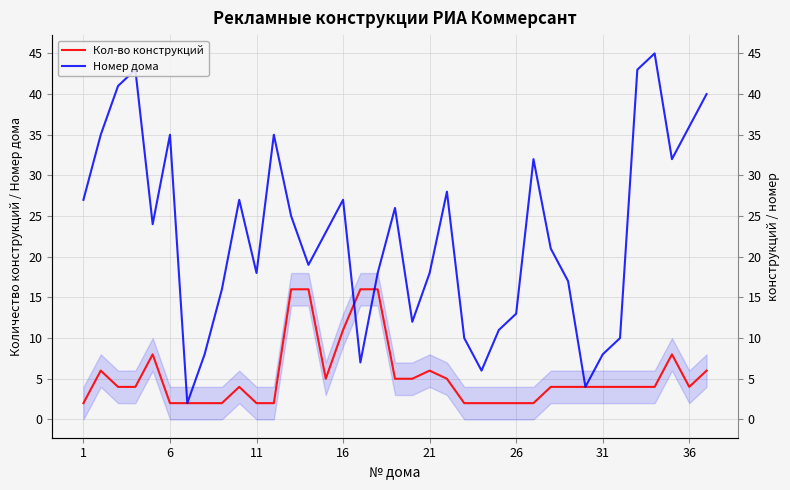

Which category has the lowest value in the Кол-во конструкций series?

1